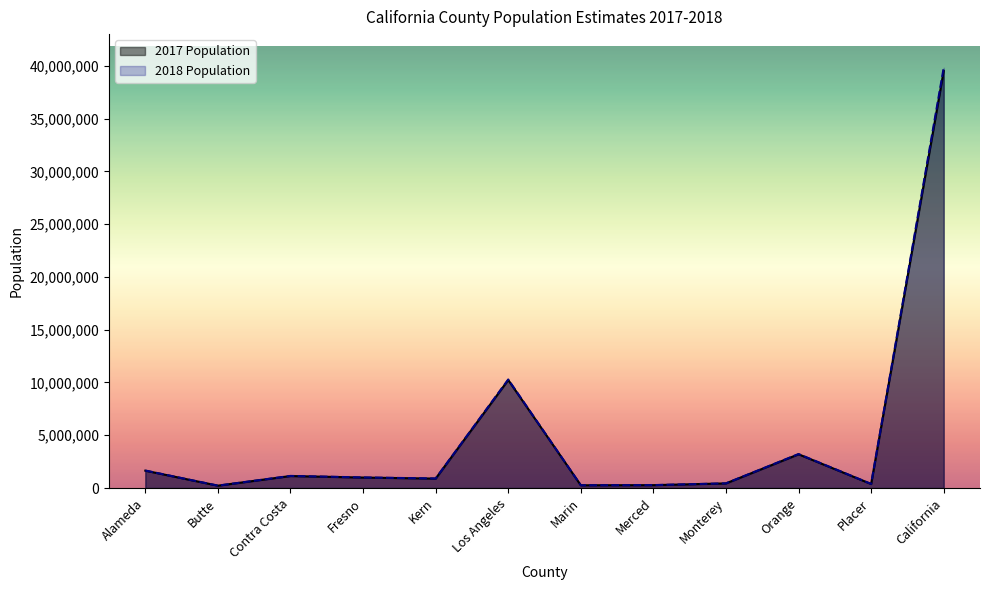

Rank the series by their average value, from lowest to highest.

2017 Population, 2018 Population